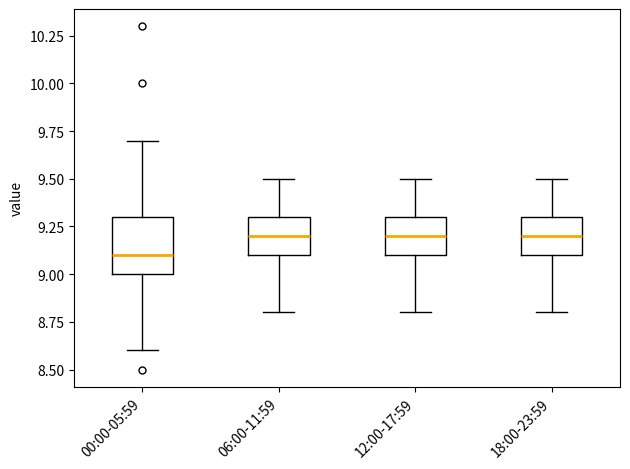

Reading left to right, read every box against the y-axis: the position of its median line, the range the box covers, and the ends of its whiskers. The values are not printed on the chart, so give them approximately, as read against the axis.

00:00-05:59: median 9.1, box 9.0 to 9.3, whiskers 8.6 to 9.7
06:00-11:59: median 9.2, box 9.1 to 9.3, whiskers 8.8 to 9.5
12:00-17:59: median 9.2, box 9.1 to 9.3, whiskers 8.8 to 9.5
18:00-23:59: median 9.2, box 9.1 to 9.3, whiskers 8.8 to 9.5